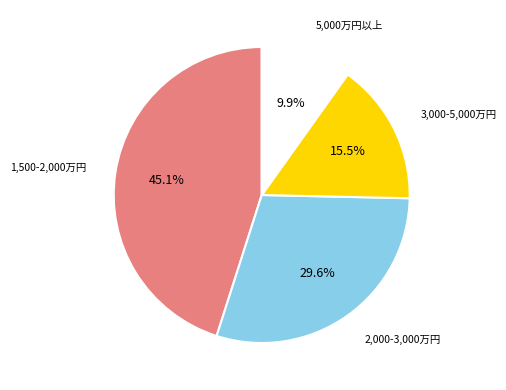

Is there any slice that represents more than half of the pie?

No